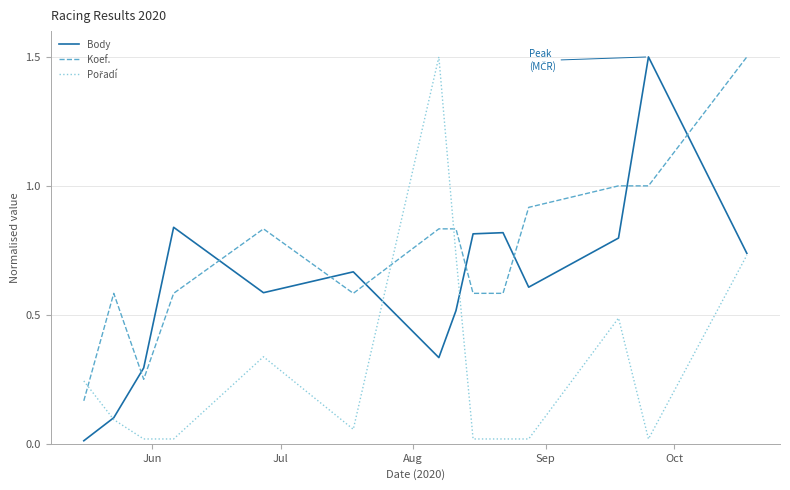

Which series ends up on top after the final intersection of Body and Koef.?

Koef.